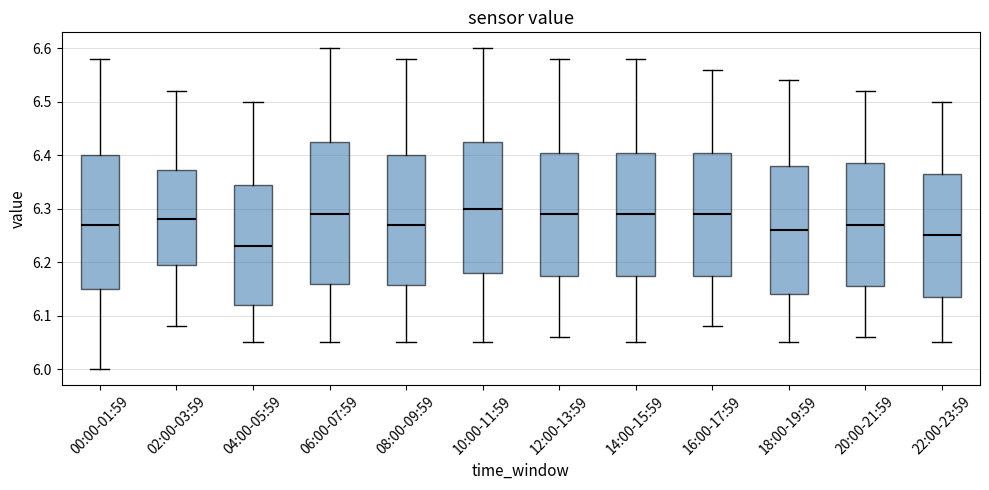

Reading left to right, transcribe this box plot: for each box, give where its median line is, the range the box spans, and where its two whiskers end, as read against the y-axis. The values are not printed on the chart, so give them approximately, as read against the axis.

00:00-01:59: median 6.27, box 6.15 to 6.40, whiskers 6.00 to 6.58
02:00-03:59: median 6.28, box 6.20 to 6.37, whiskers 6.08 to 6.52
04:00-05:59: median 6.23, box 6.12 to 6.35, whiskers 6.05 to 6.50
06:00-07:59: median 6.29, box 6.16 to 6.43, whiskers 6.05 to 6.60
08:00-09:59: median 6.27, box 6.16 to 6.40, whiskers 6.05 to 6.58
10:00-11:59: median 6.30, box 6.18 to 6.43, whiskers 6.05 to 6.60
12:00-13:59: median 6.29, box 6.18 to 6.41, whiskers 6.06 to 6.58
14:00-15:59: median 6.29, box 6.18 to 6.41, whiskers 6.05 to 6.58
16:00-17:59: median 6.29, box 6.18 to 6.41, whiskers 6.08 to 6.56
18:00-19:59: median 6.26, box 6.14 to 6.38, whiskers 6.05 to 6.54
20:00-21:59: median 6.27, box 6.16 to 6.39, whiskers 6.06 to 6.52
22:00-23:59: median 6.25, box 6.14 to 6.37, whiskers 6.05 to 6.50